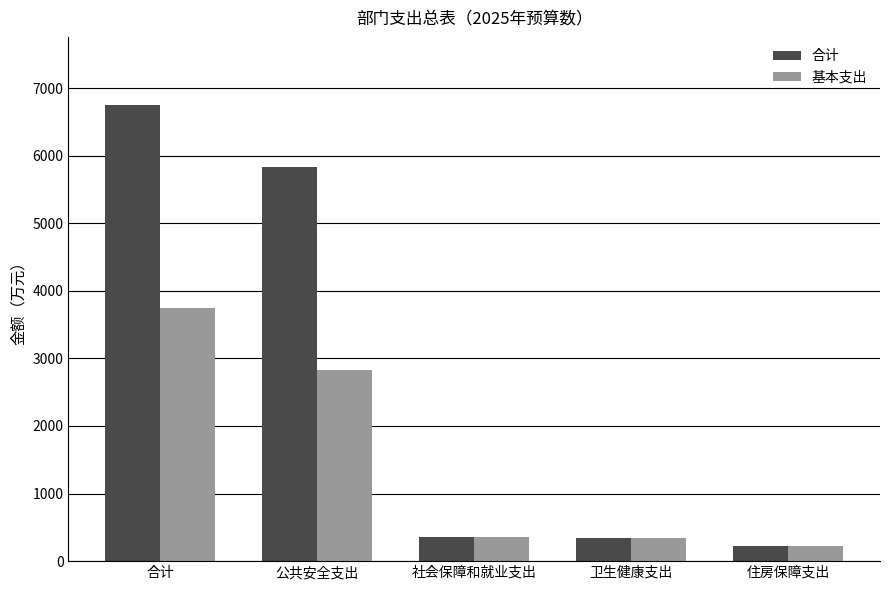

What is the value of the 合计 bar at the 4th from the left?

337.2